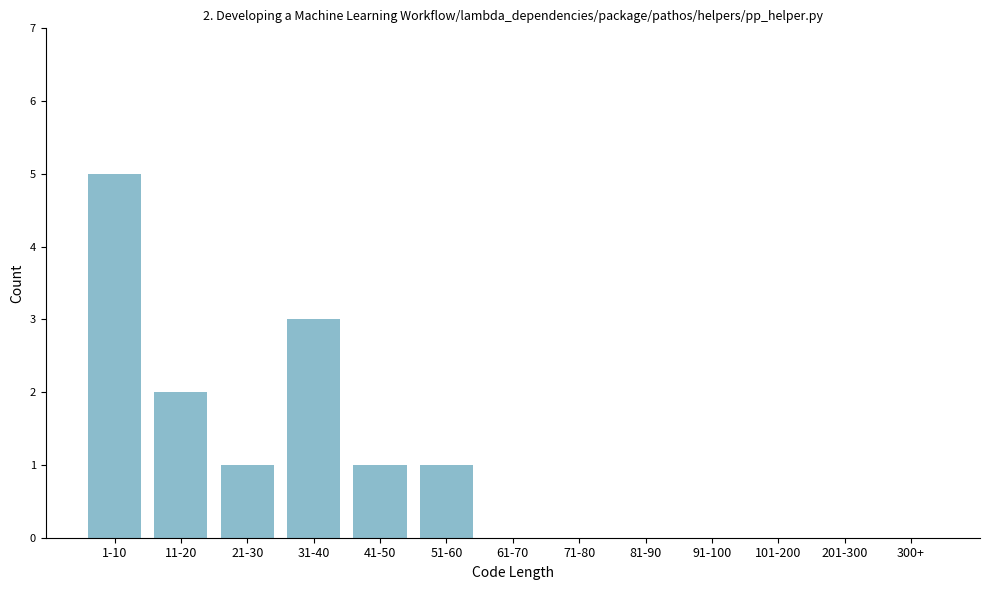

Reading left to right, what are all the values shown in this chart?

1-10=5	11-20=2	21-30=1	31-40=3	41-50=1	51-60=1	61-70=0	71-80=0	81-90=0	91-100=0	101-200=0	201-300=0	300+=0